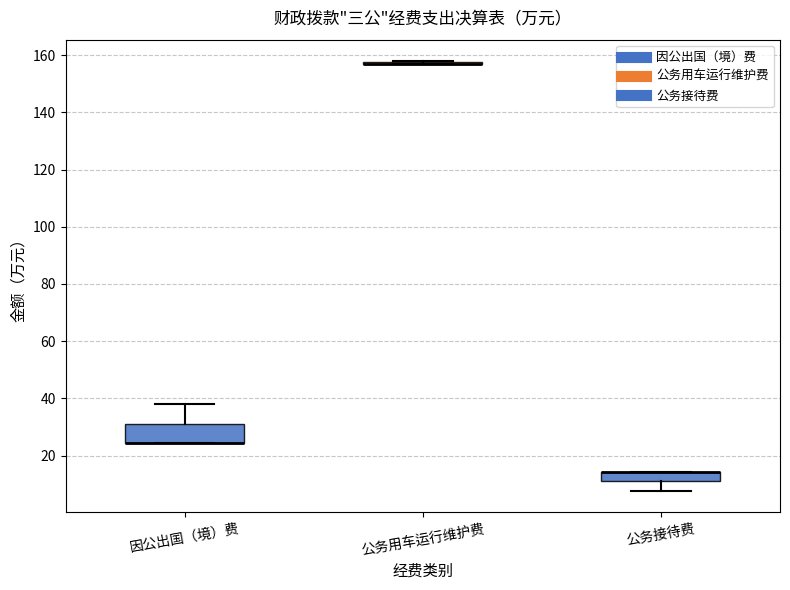

Reading left to right, read every box against the y-axis: the position of its median line, the range the box covers, and the ends of its whiskers. The values are not printed on the chart, so give them approximately, as read against the axis.

因公出国（境）费: median 24 (drawn on the box's lower edge), box 24 to 32, whiskers 24 to 38
公务用车运行维护费: box collapsed to a line at 158, whiskers 158 to 158
公务接待费: median 14 (drawn on the box's upper edge), box 12 to 14, whiskers 8 to 14